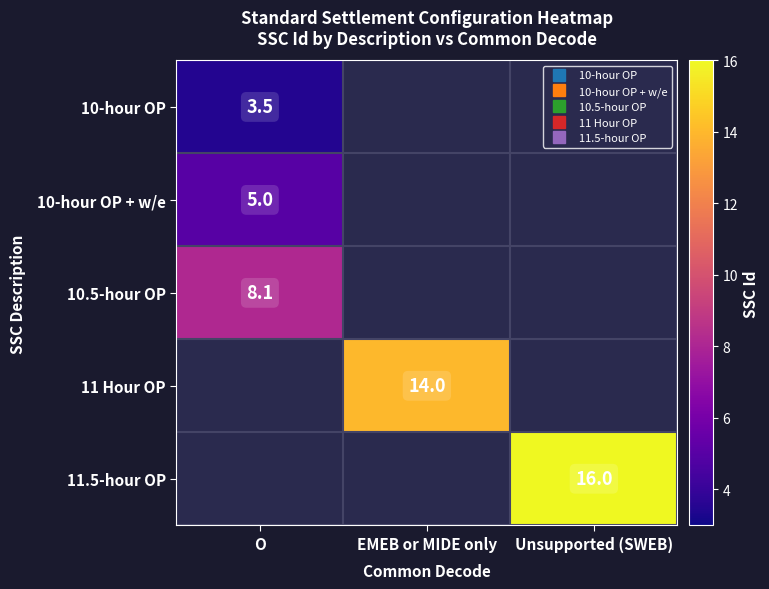

The value of 11.5-hour OP at Unsupported (SWEB) is 8.4. True or false?

False